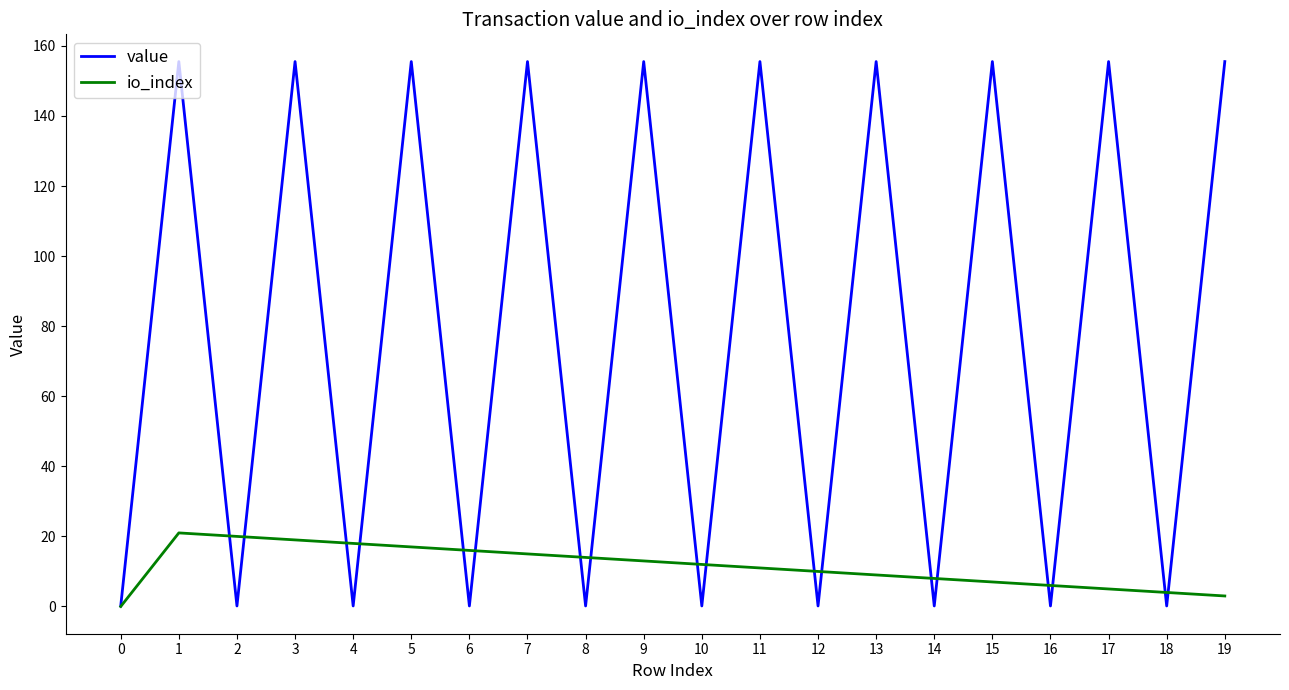

How many categories are shown in the chart?

20